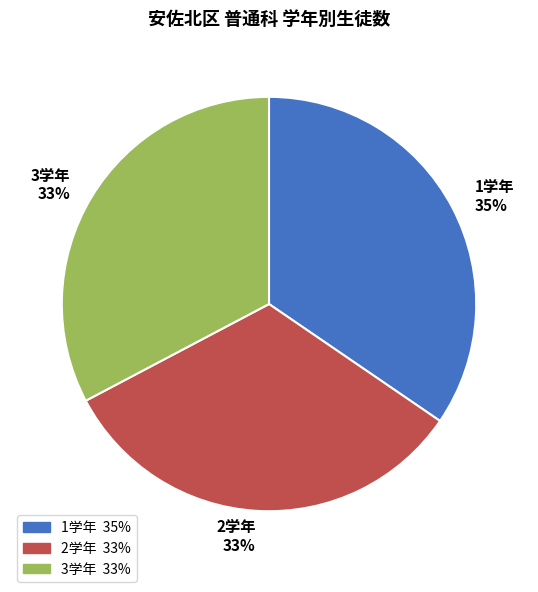

To the nearest percent, what is the difference between the 1学年 and 3学年 slice percentages?

2%